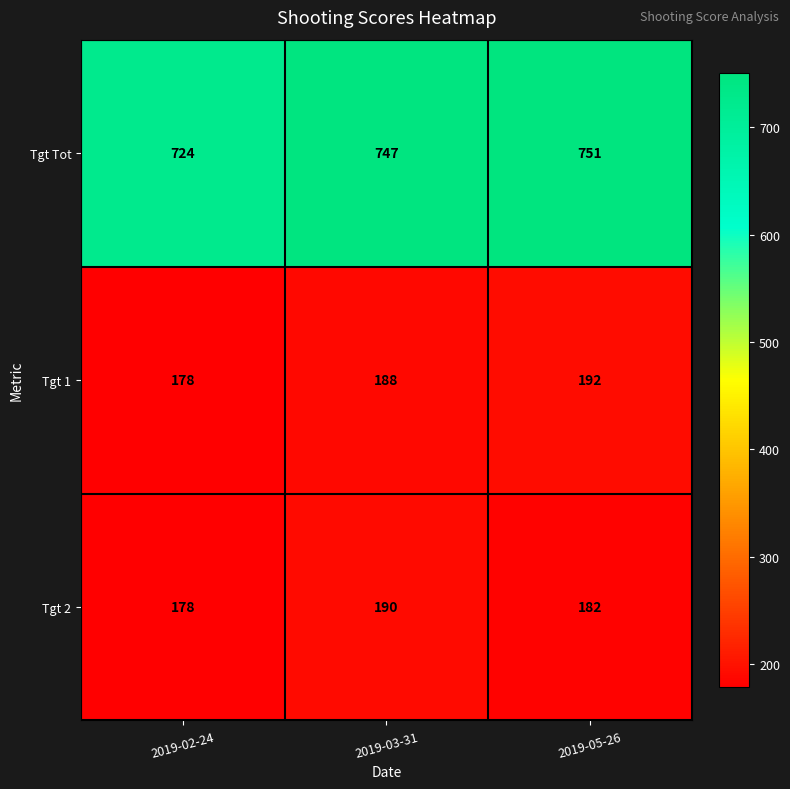

Count the number of categories in the chart.

3